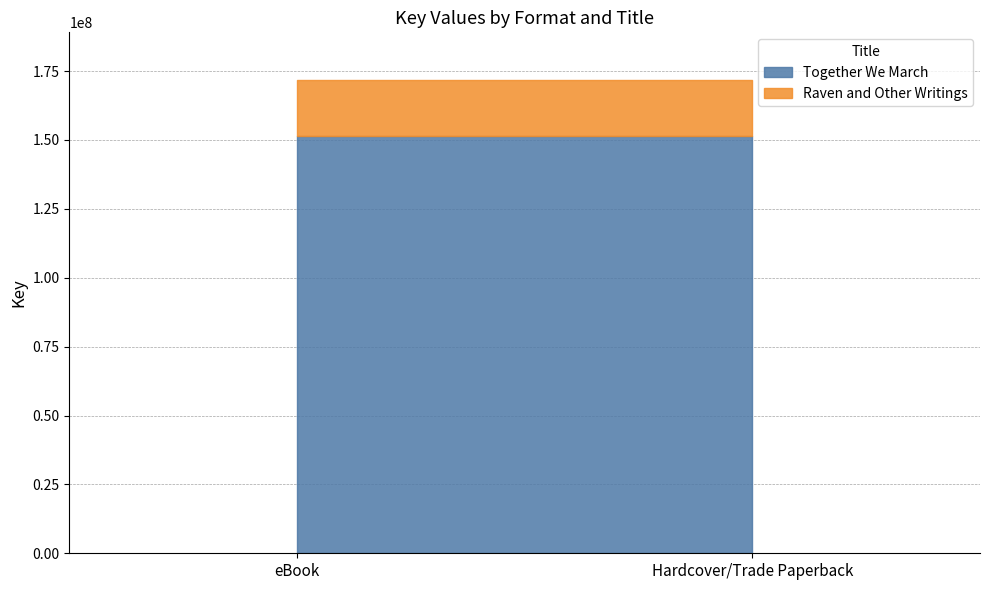

Reading right to left, list all the values displayed in this chart.

Together We March: Hardcover/Trade Paperback=151499770	eBook=151499770
Raven and Other Writings: Hardcover/Trade Paperback=20378385	eBook=20378385